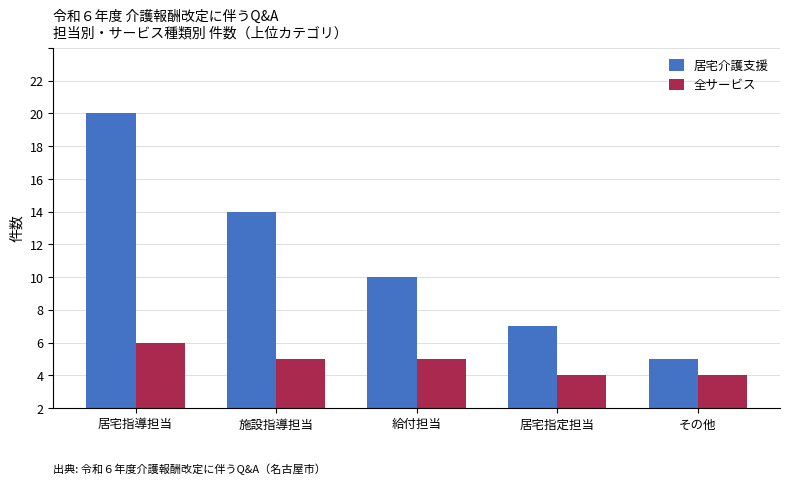

Are the bars grouped side by side (vs. stacked)?

Yes